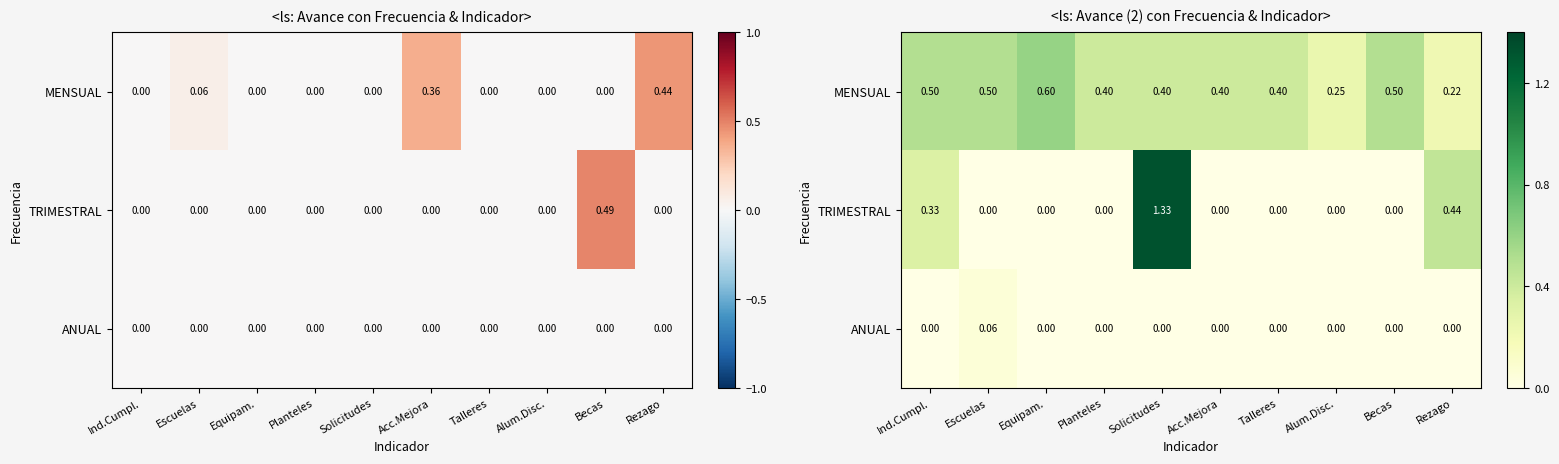

Where is ANUAL nearest to the value 0?

Ind.Cumpl.